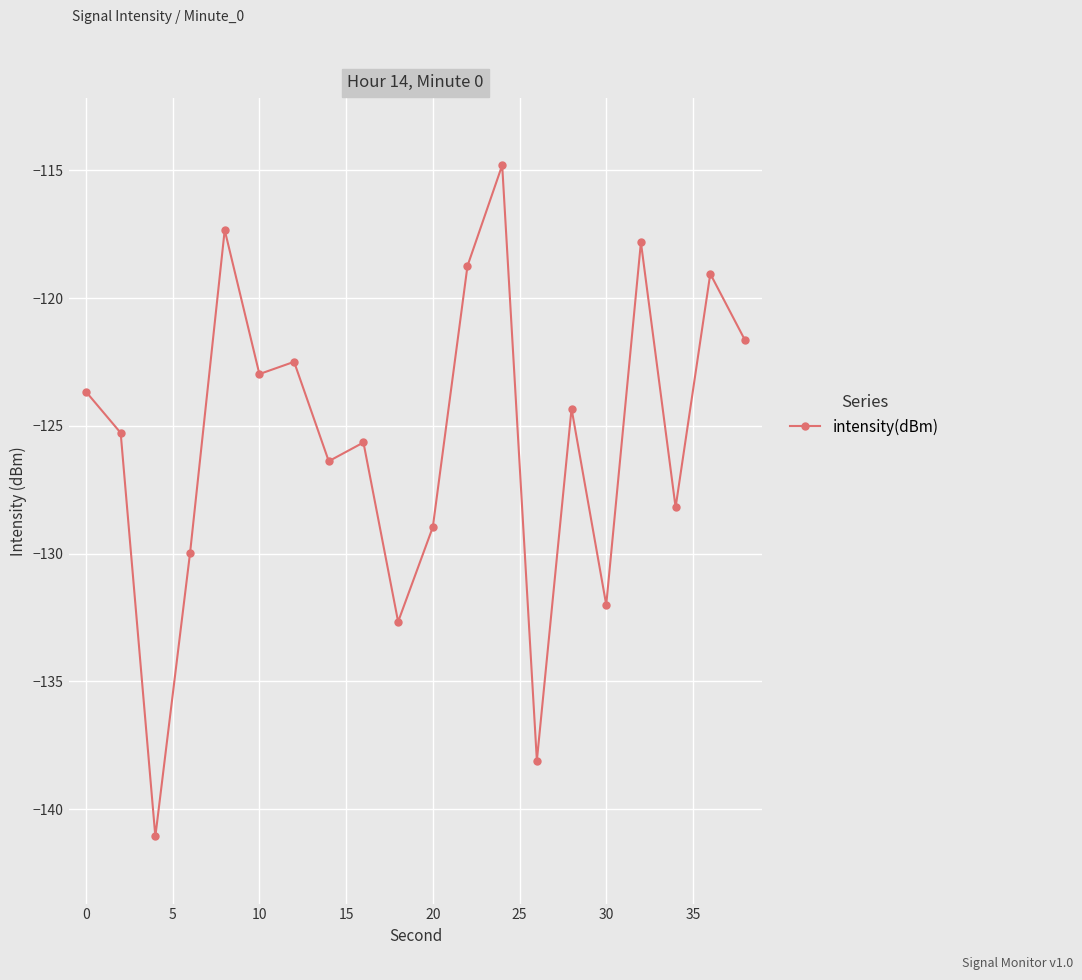

True or false: the data has more than 1 interior local peaks.

True